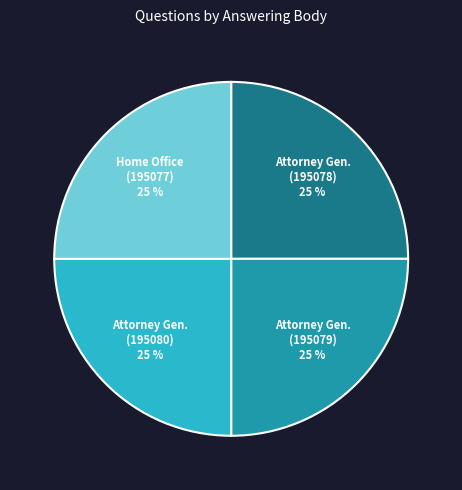

To the nearest percent, what is the average slice percentage?

25%